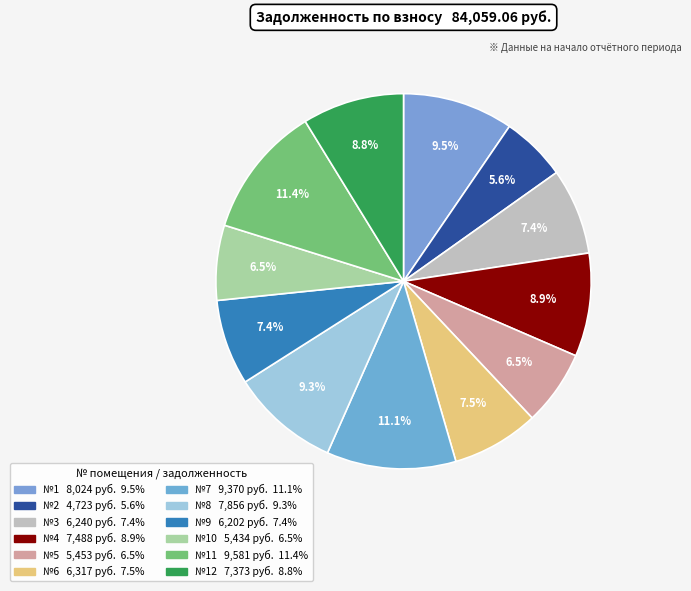

How many slices are in this pie chart?

12